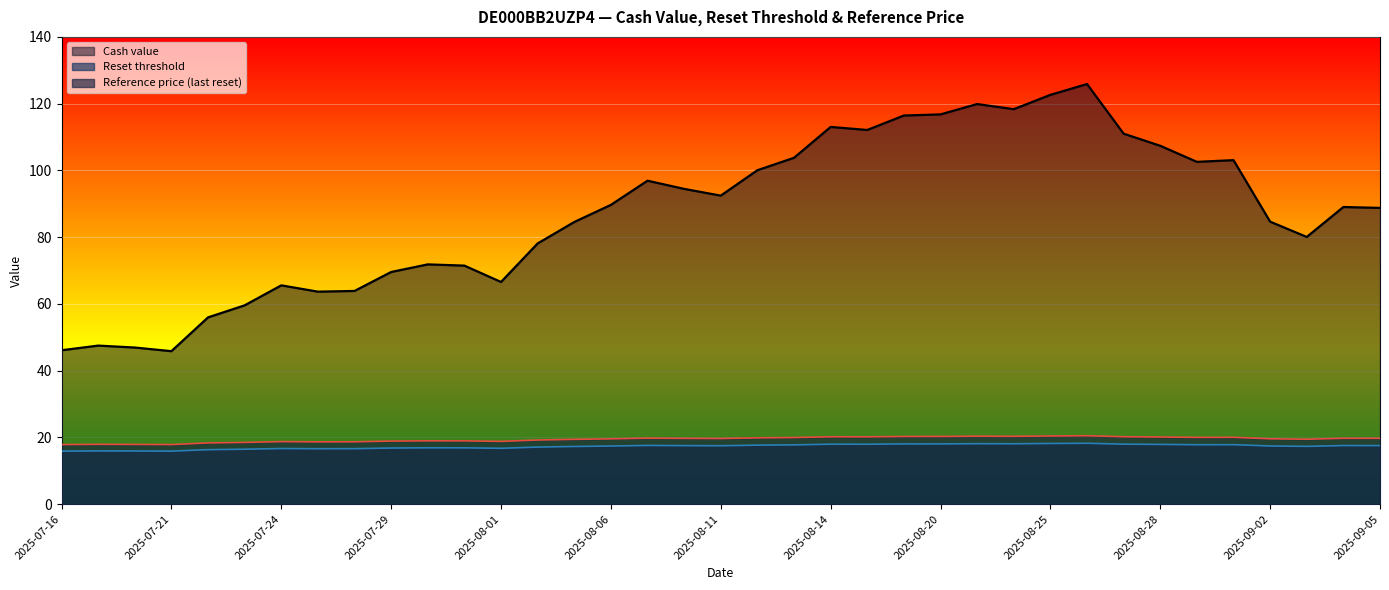

At which label is Cash value closest to 85?

2025-09-02